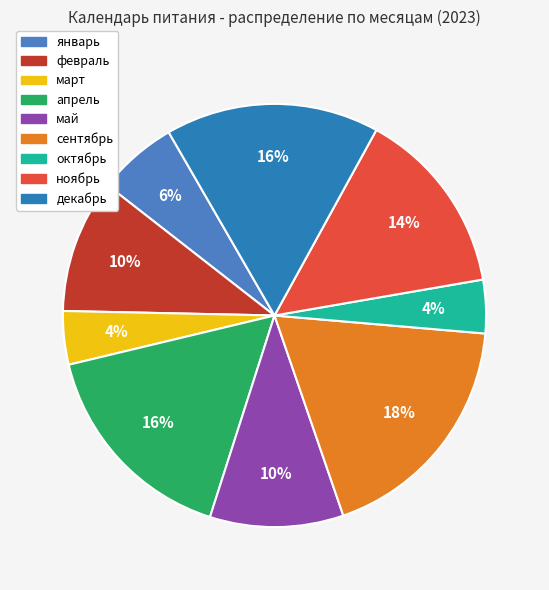

To the nearest percent, what portion does январь represent?

6%